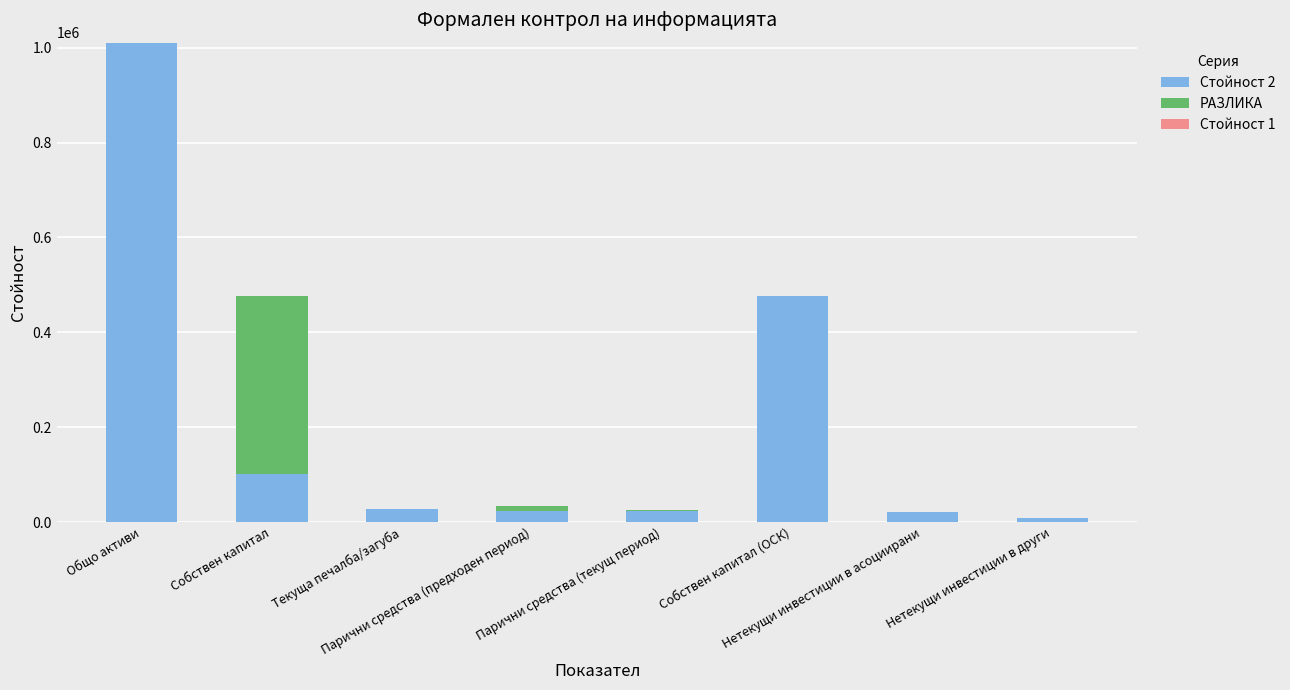

What is the label of the 4th bar from the right?

Парични средства (текущ период)